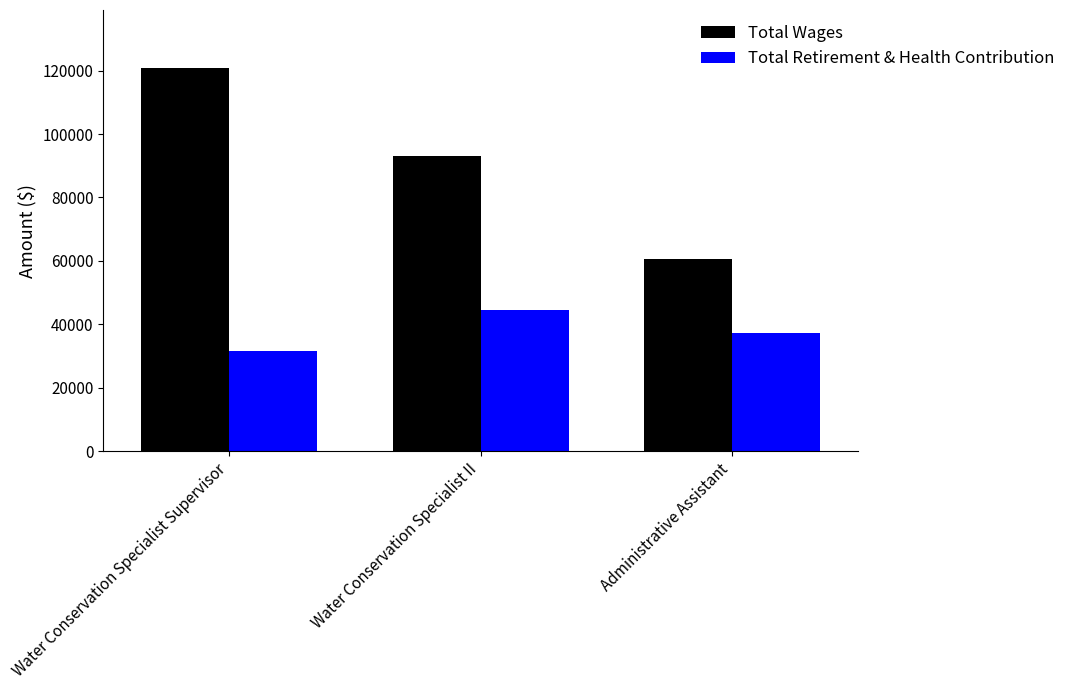

True or false: Total Wages has a value of 190450 at Water Conservation Specialist Supervisor.

False